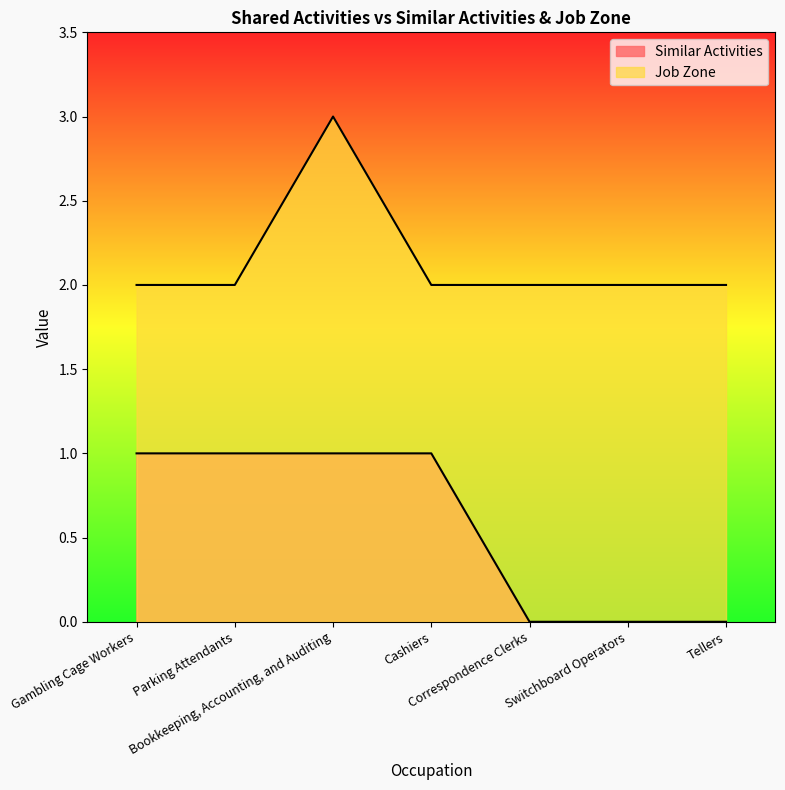

Reading left to right, list all the values displayed in this chart.

Similar Activities: Gambling Cage Workers=1	Parking Attendants=1	Bookkeeping, Accounting, and Auditing=1	Cashiers=1	Correspondence Clerks=0	Switchboard Operators=0	Tellers=0
Job Zone: Gambling Cage Workers=2	Parking Attendants=2	Bookkeeping, Accounting, and Auditing=3	Cashiers=2	Correspondence Clerks=2	Switchboard Operators=2	Tellers=2